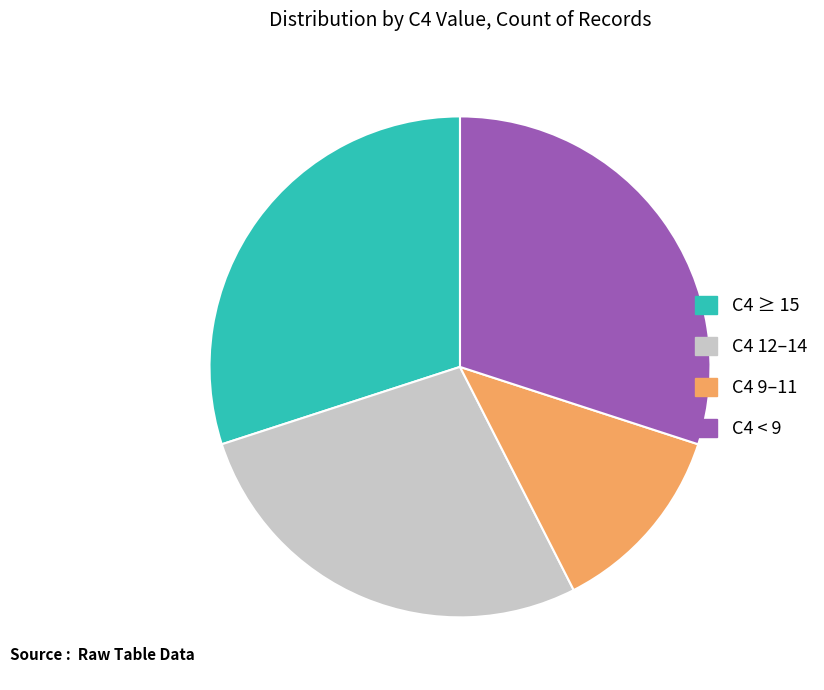

Which category has the smallest portion of the pie?

C4 9–11